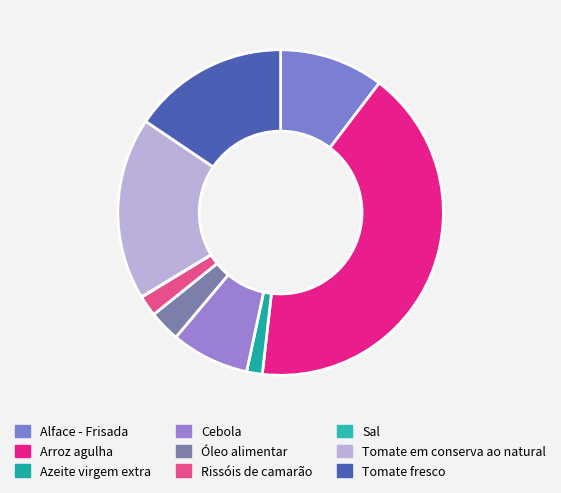

Rank the categories by value from highest to lowest.

Arroz agulha, Tomate em conserva ao natural, Tomate fresco, Alface - Frisada, Cebola, Óleo alimentar, Rissóis de camarão, Azeite virgem extra, Sal